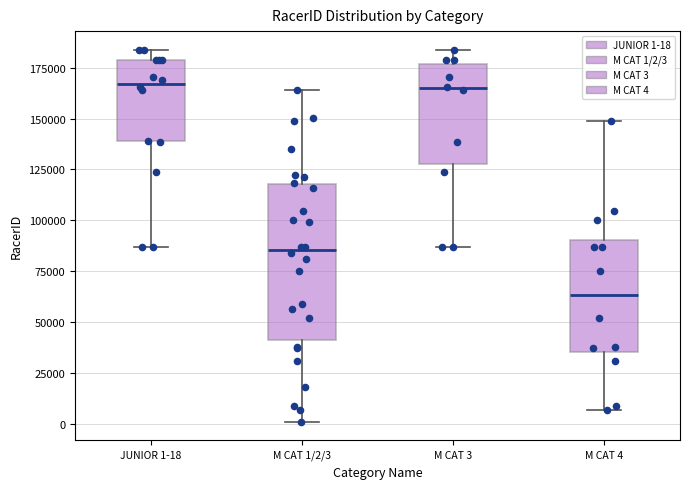

Where is the upper edge of the box for M CAT 3 on the y-axis? The values are not printed on the chart, so give them approximately, as read against the axis.

175000